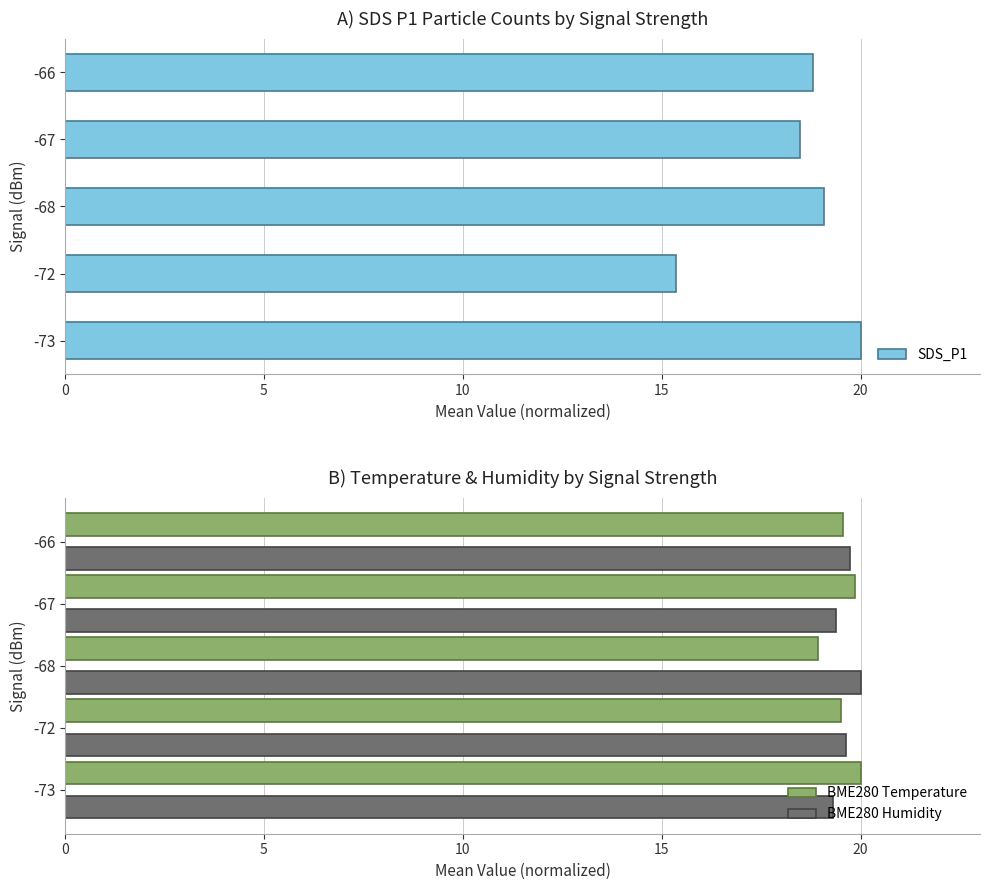

The value of SDS_P1 at -72 is 25.8. True or false?

False